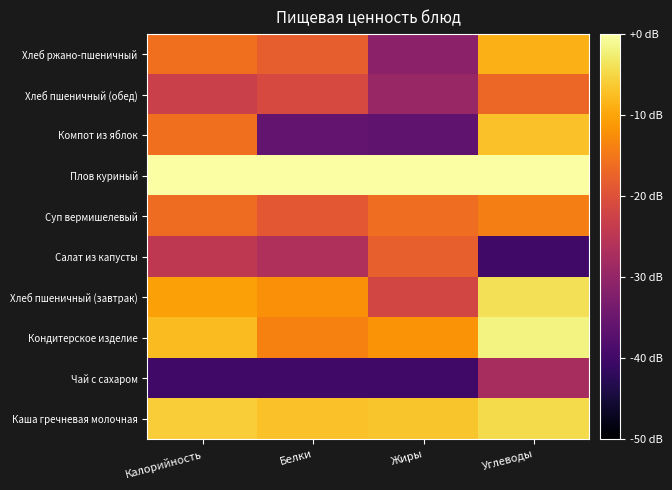

What is the smallest value displayed?

-40.0